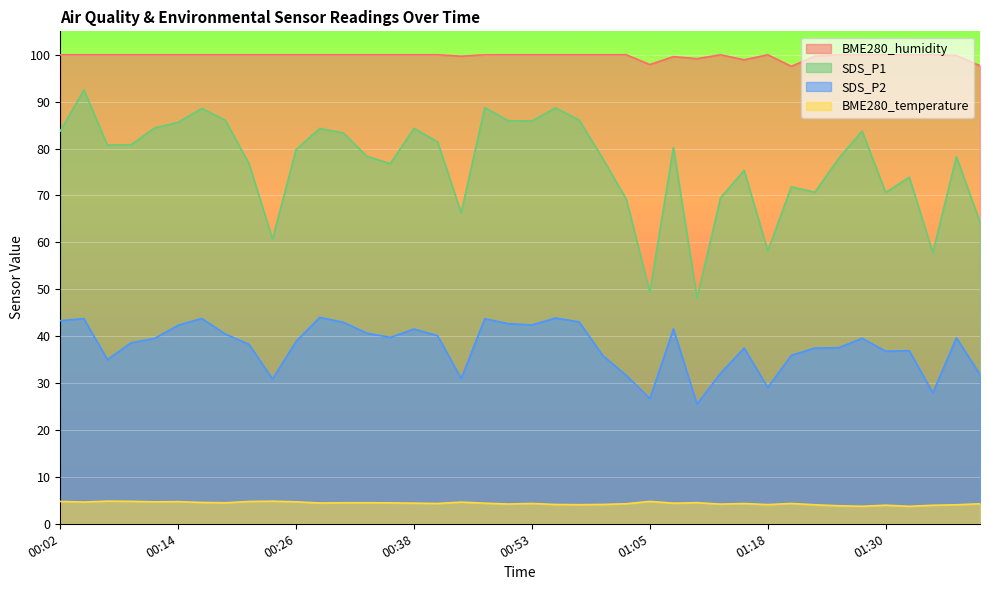

Where is the first local minimum for BME280_humidity?

00:46